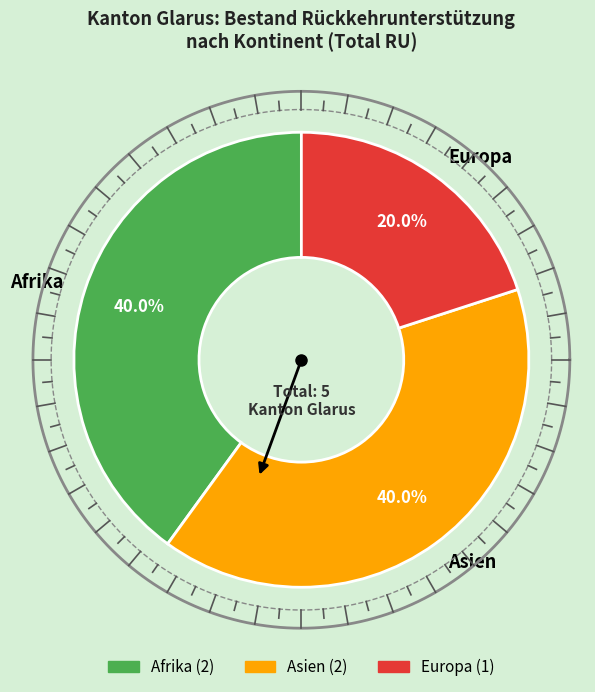

Which category has the biggest portion of the pie?

Afrika